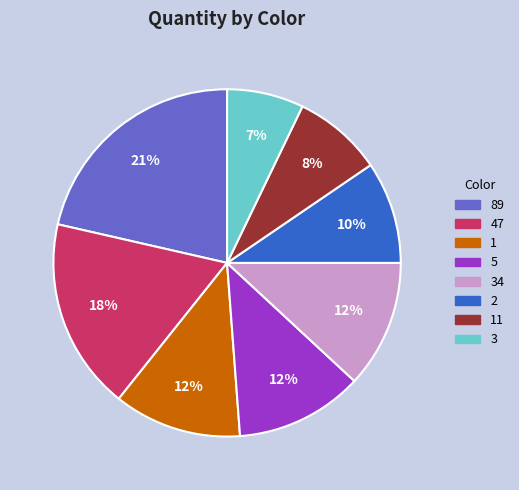

Does any single category account for the majority?

No